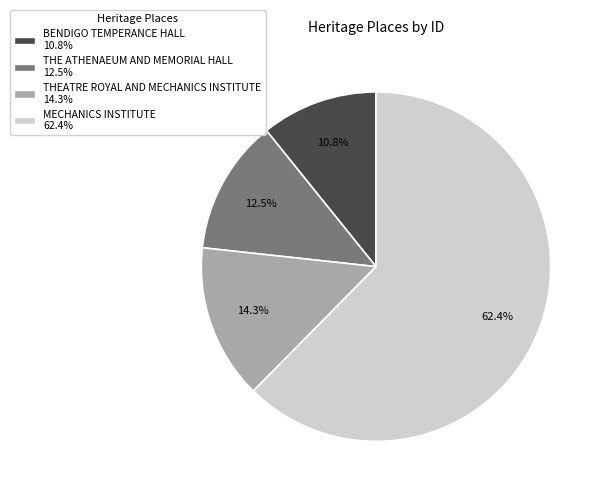

To the nearest percent, what is the average slice percentage?

25%